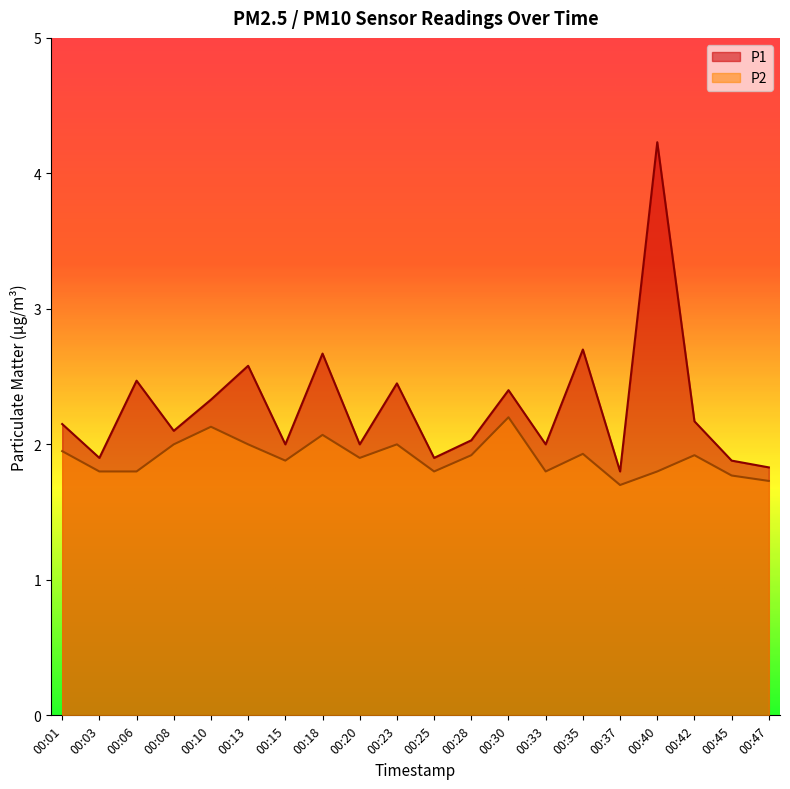

Between 00:10 and 00:15, which series saw the biggest shift?

P1